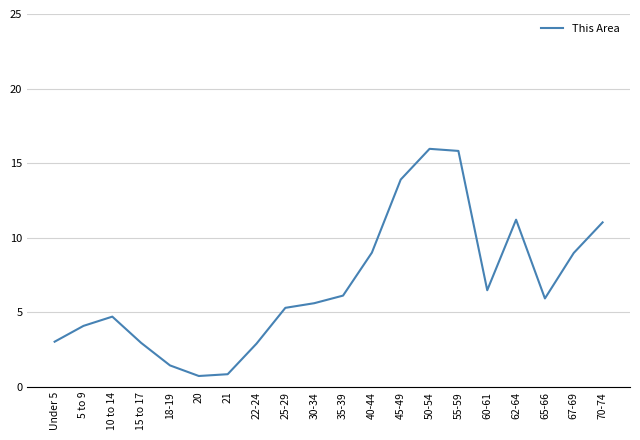

How many interior local peaks (higher than both neighbors) does the data have?

3